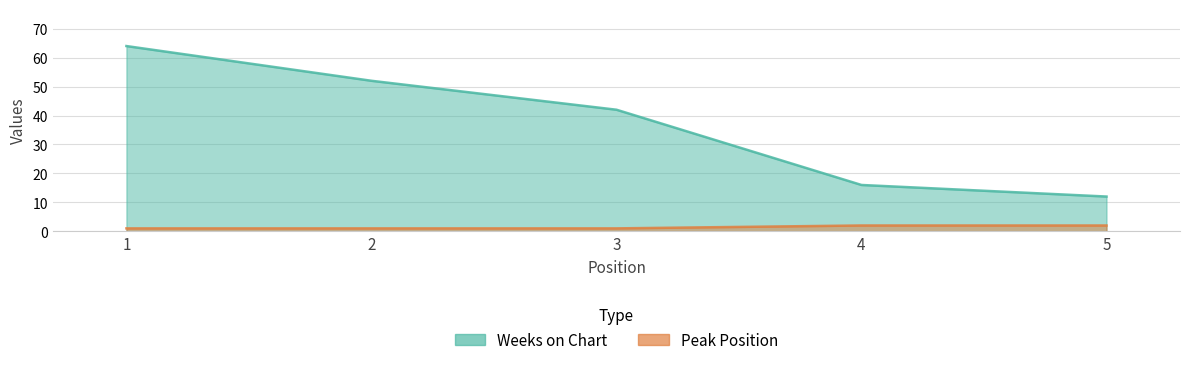

Which series has the largest total across all categories?

Weeks on Chart